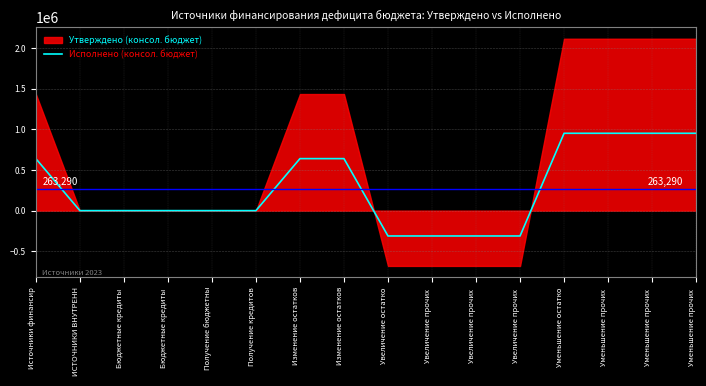

Reading left to right, list all the values displayed in this chart.

Источники финансир=640023.9	ИСТОЧНИКИ ВНУТРЕНН=0.0	Бюджетные кредиты =0.0	Бюджетные кредиты =0.0	Получение бюджетны=0.0	Получение кредитов=0.0	Изменение остатков=640023.9	Изменение остатков=640023.9	Увеличение остатко=-311951.5	Увеличение прочих =-311951.5	Увеличение прочих =-311951.5	Увеличение прочих =-311951.5	Уменьшение остатко=951975.4	Уменьшение прочих =951975.4	Уменьшение прочих =951975.4	Уменьшение прочих =951975.4